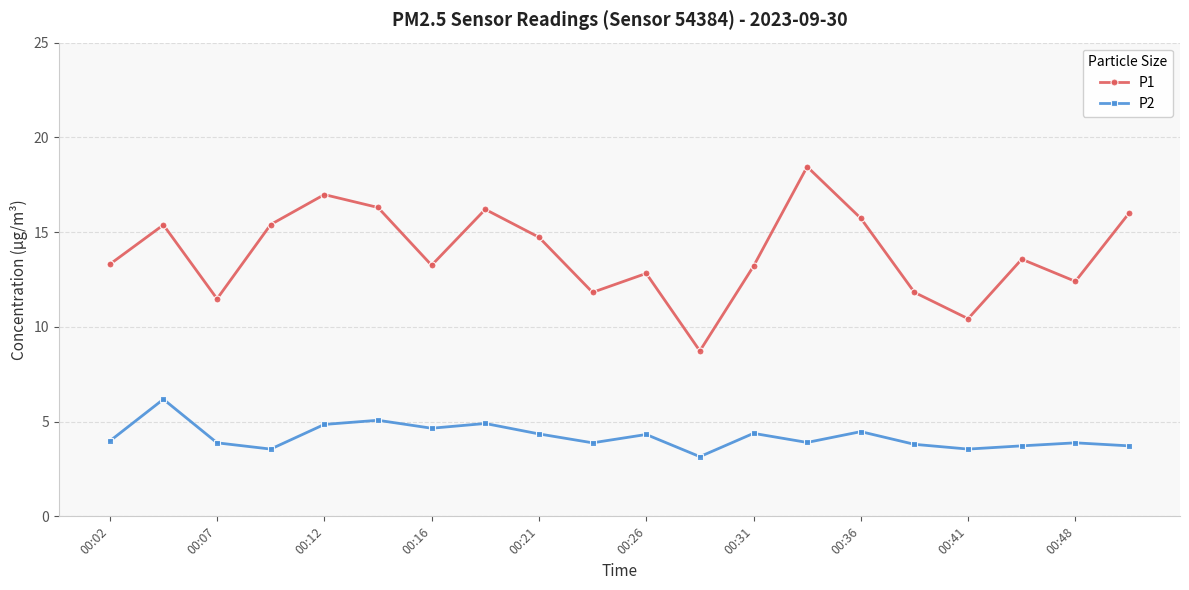

Which series has the widest spread of values?

P1